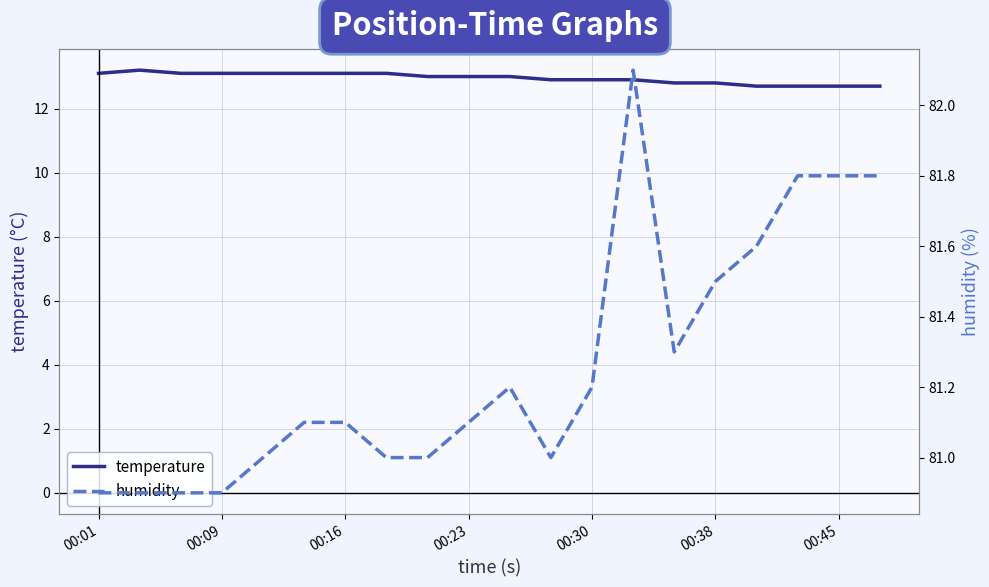

Read the temperature value at 10.

13.0